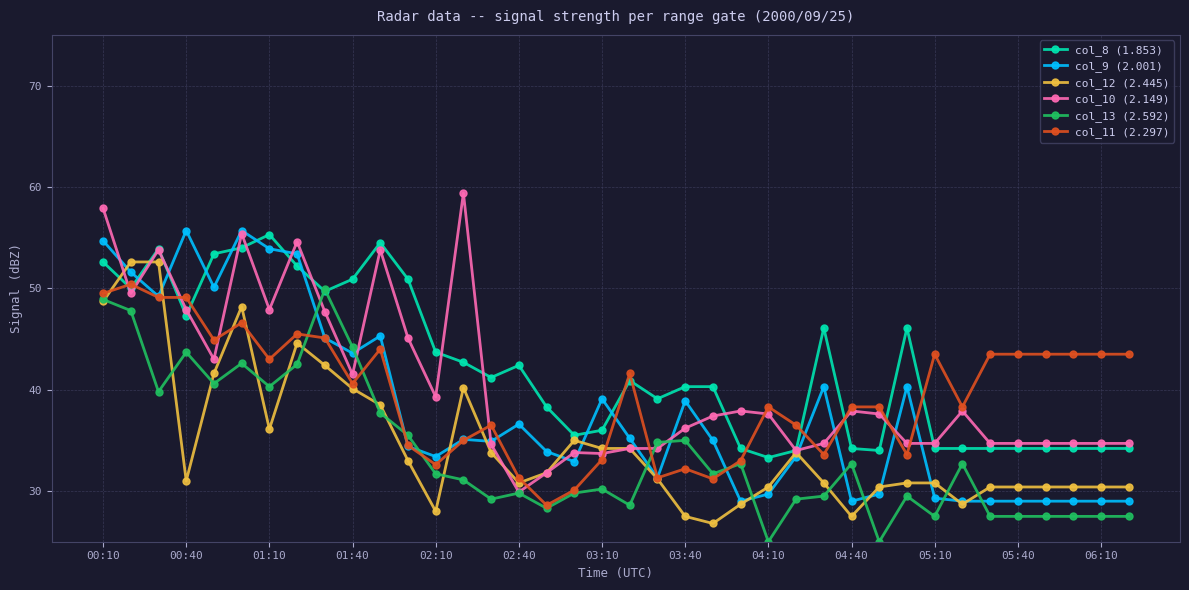

What is the maximum value for col_13 (2.592)?

49.9